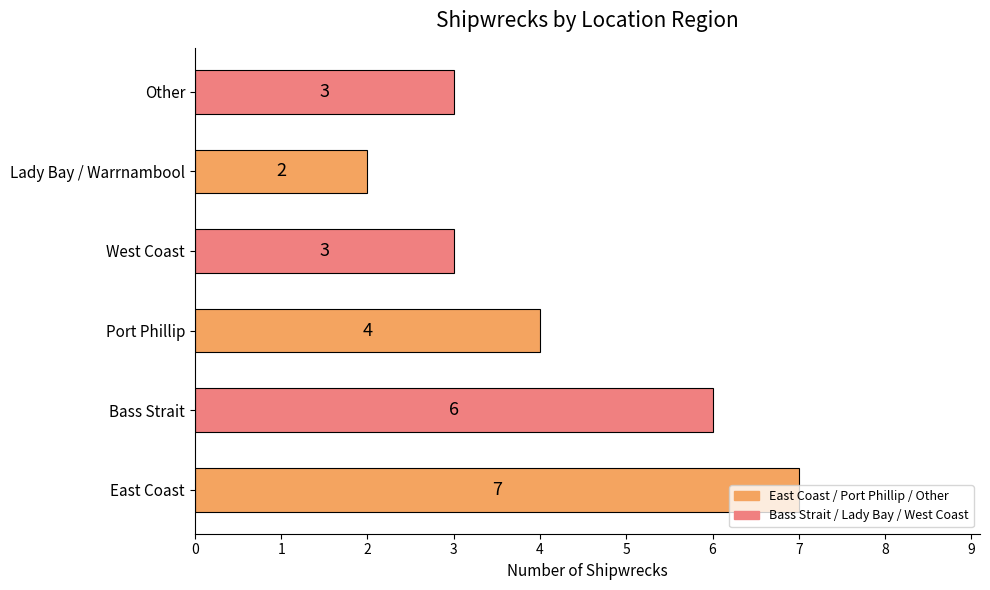

What is the average value?

4